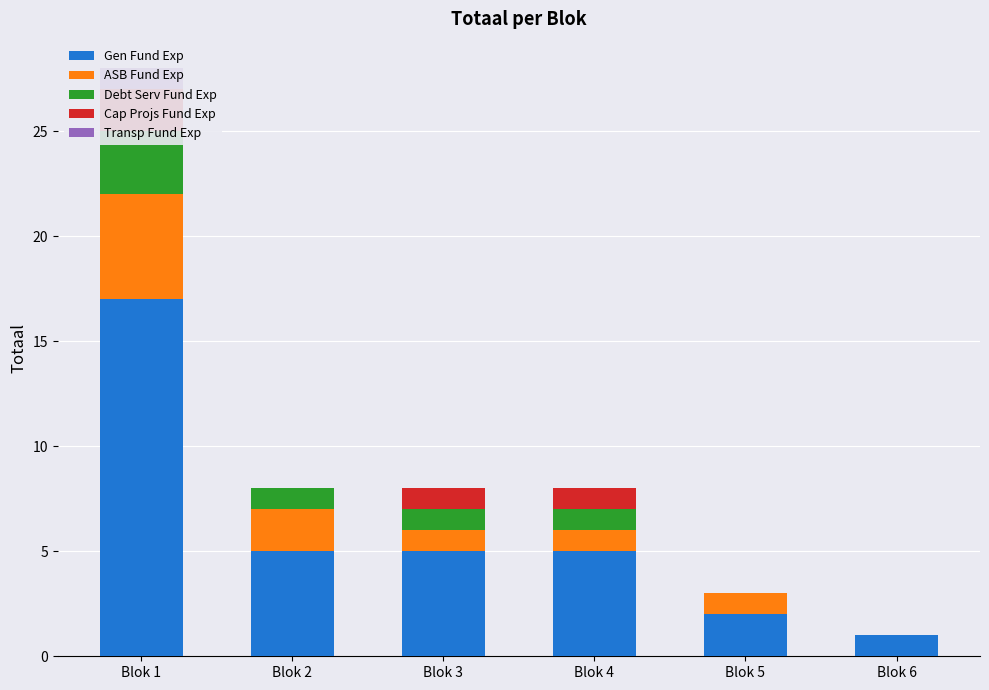

Which label corresponds to the largest value in the chart?

Blok 1